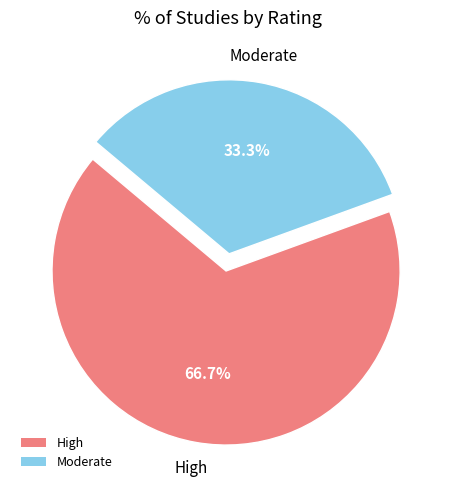

What is the ratio of the value at High to the value at Moderate?

2.0